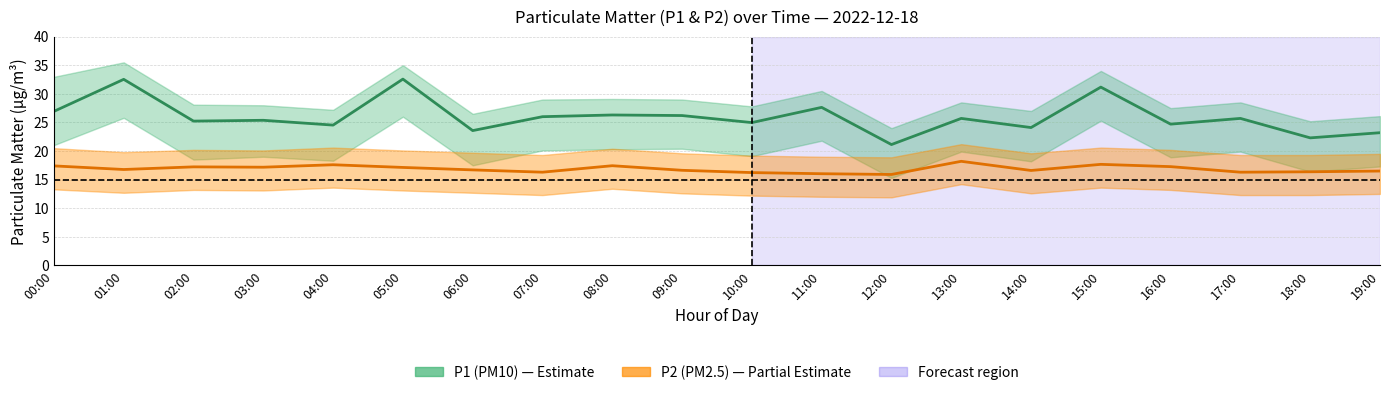

Which series has the largest total across all categories?

P1 (PM10)